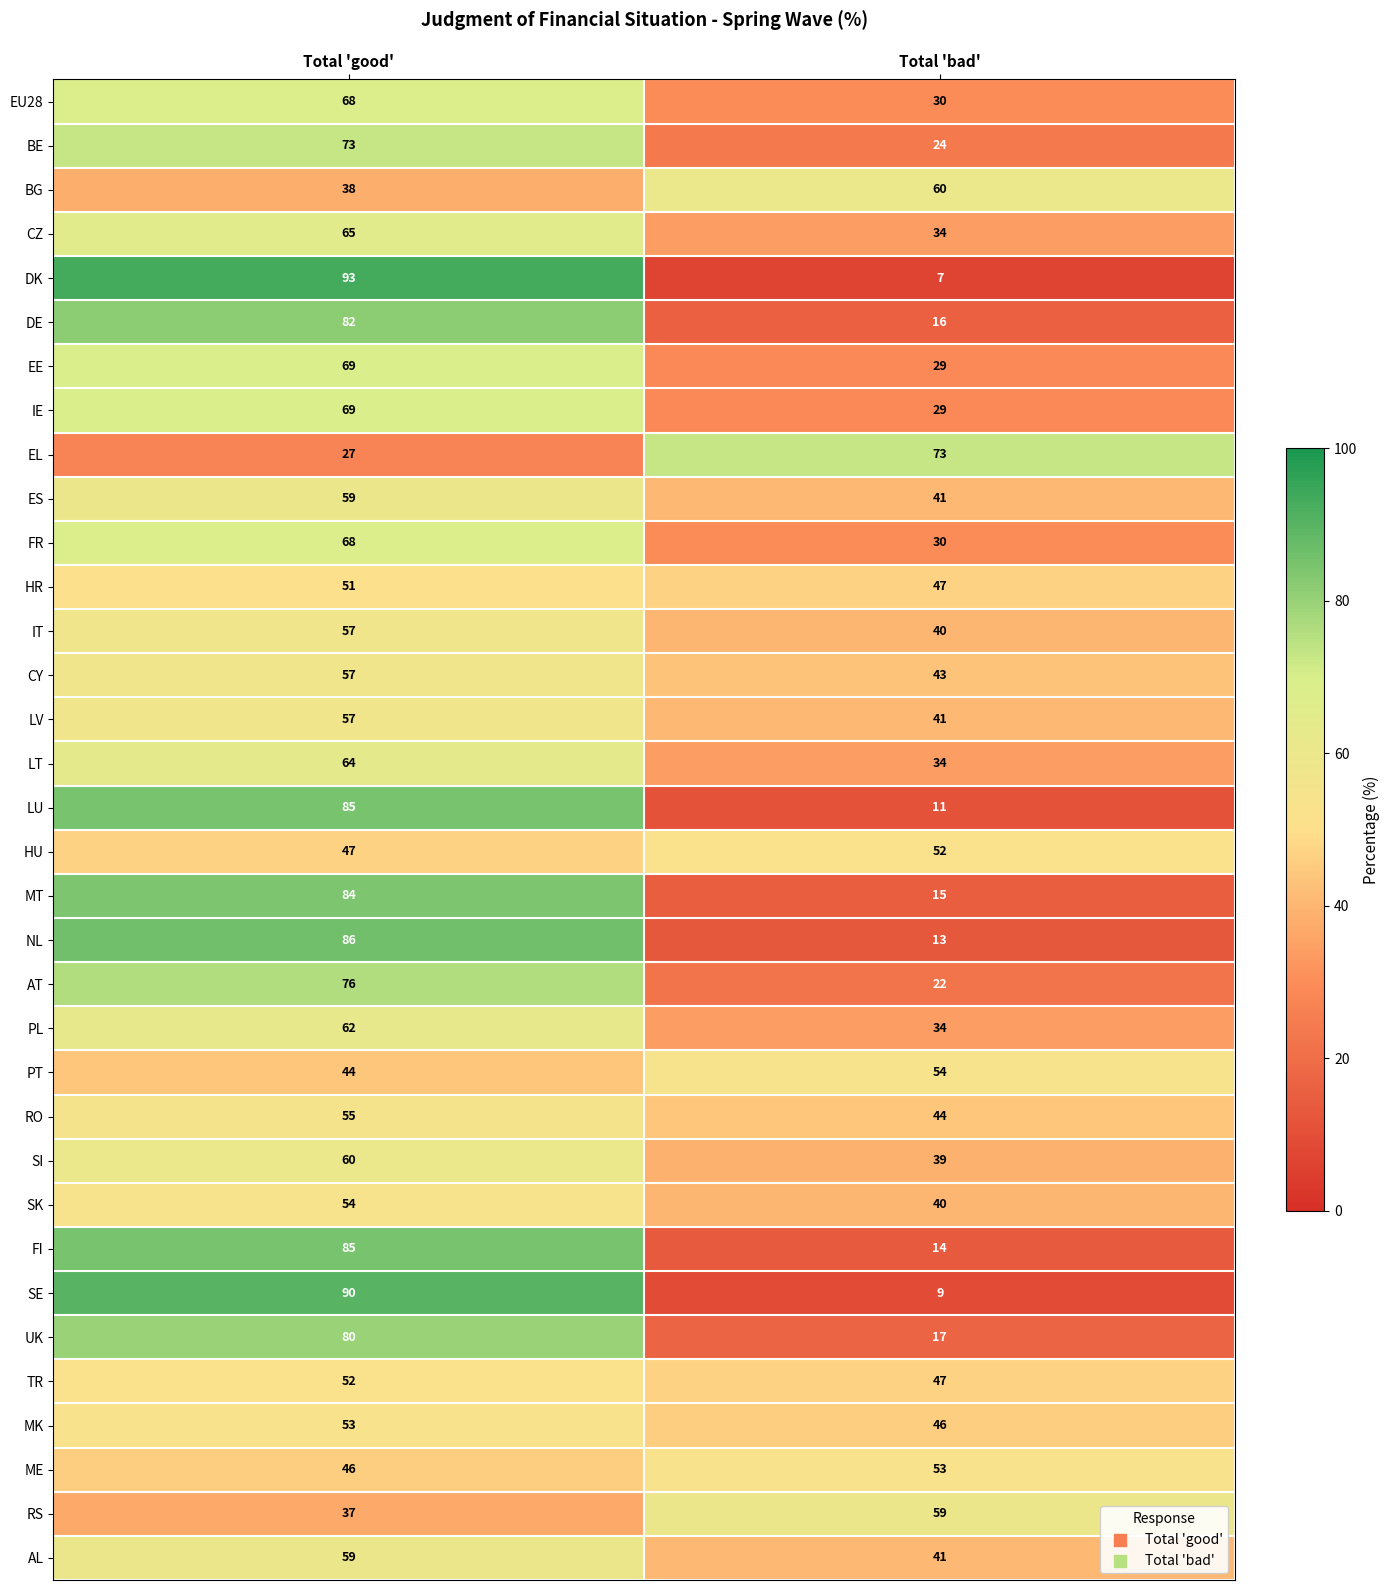

Is it true that CZ equals 35 at Total 'good'?

False